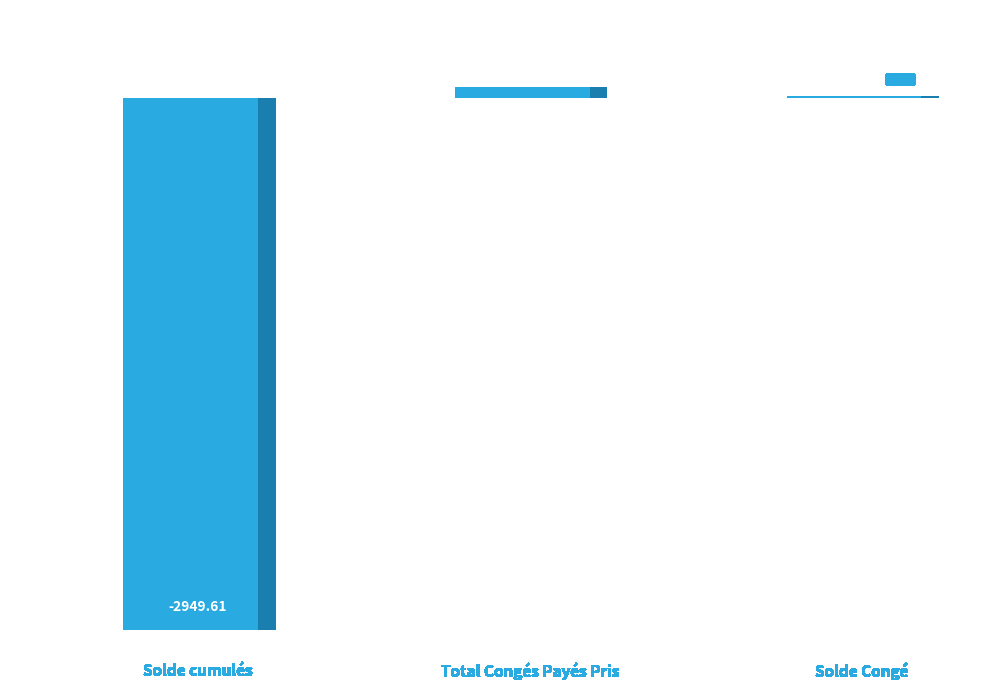

True or false: the data shows 80.8 at Total Congés Payés Pris.

False